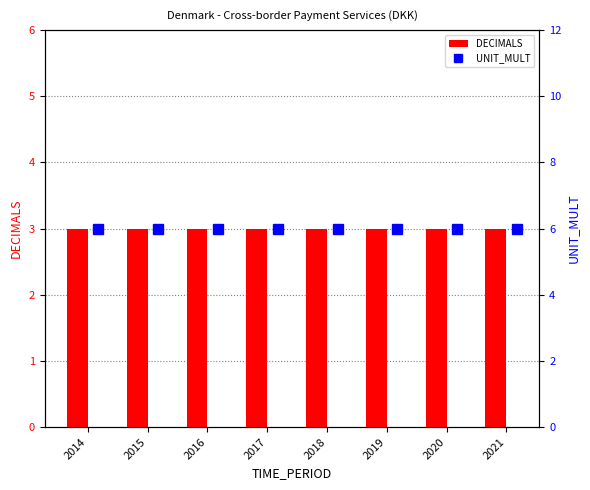

Is it true that UNIT_MULT equals 2 at 2018?

False